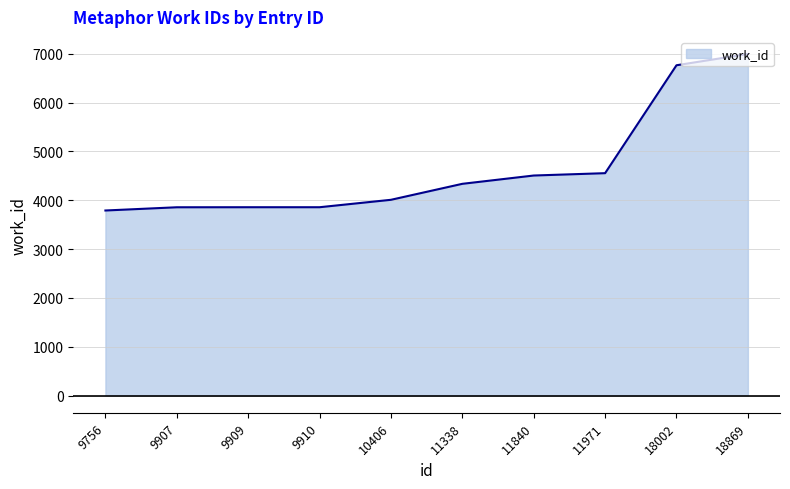

Is it true that the value at 9756 is 3791?

True